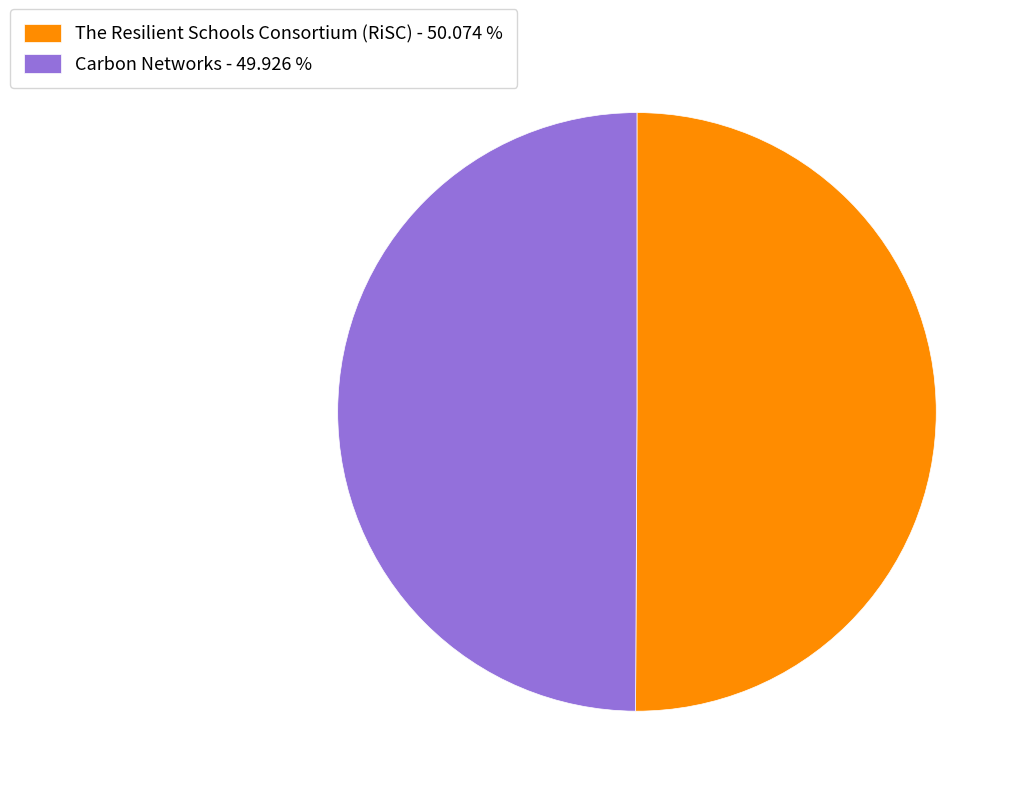

Is the sum of The Resilient Schools Consortium (RiSC) - 50.074 % and Carbon Networks - 49.926 % greater than half?

Yes